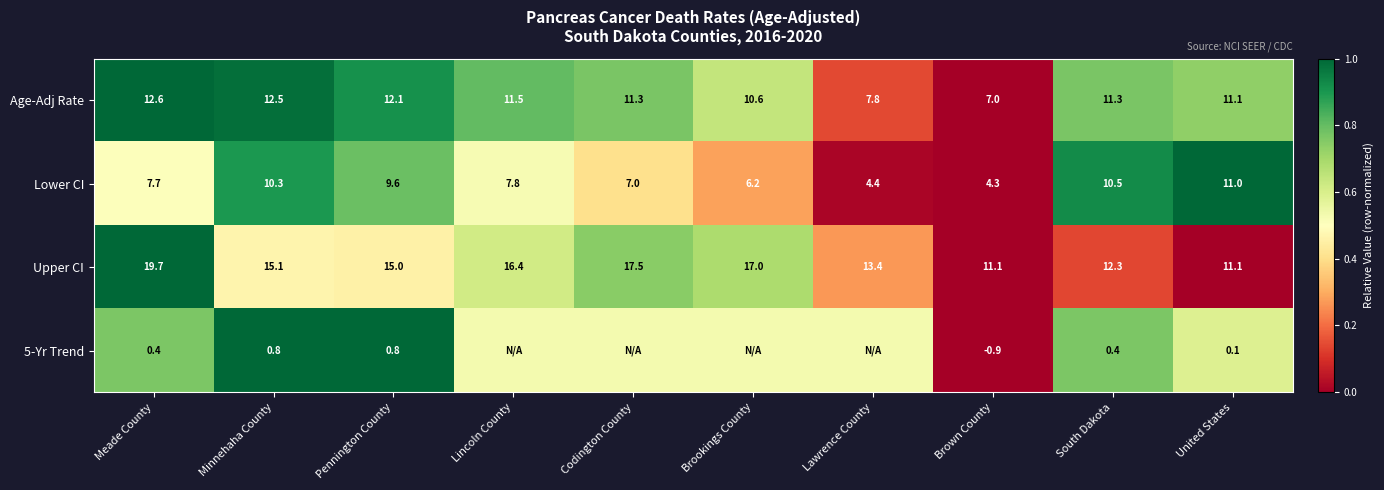

Which series changed the most between Pennington County and Brown County?

Lower CI